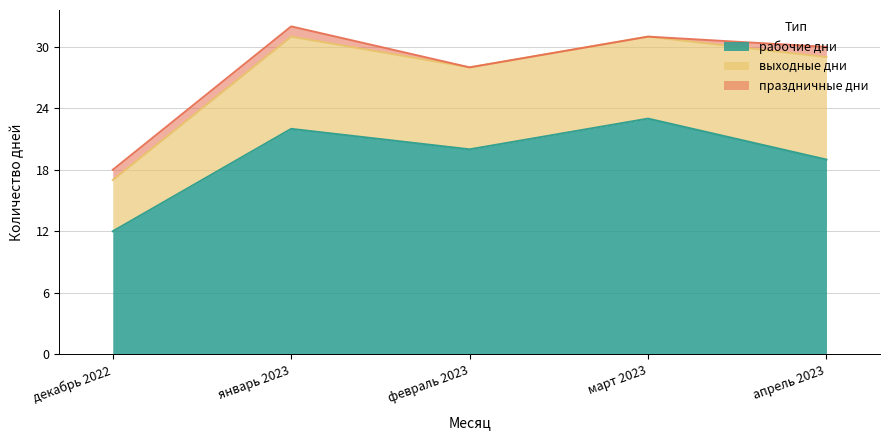

What is the difference between the second highest and second lowest values in the рабочие дни series?

3